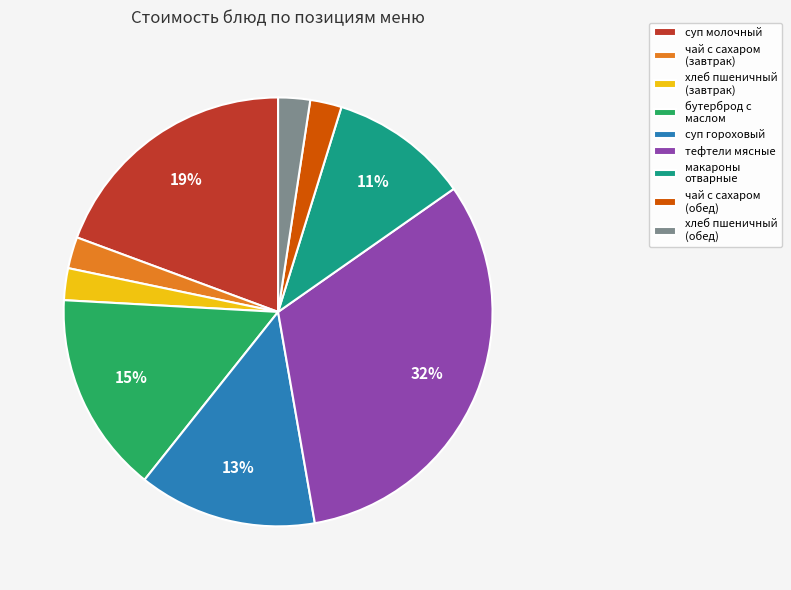

To the nearest percent, what percentage of the pie is хлеб пшеничный (завтрак)?

2%